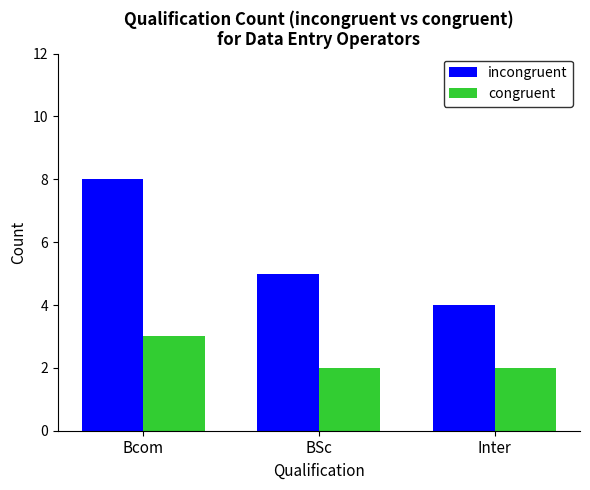

Count the number of data series in this chart.

2